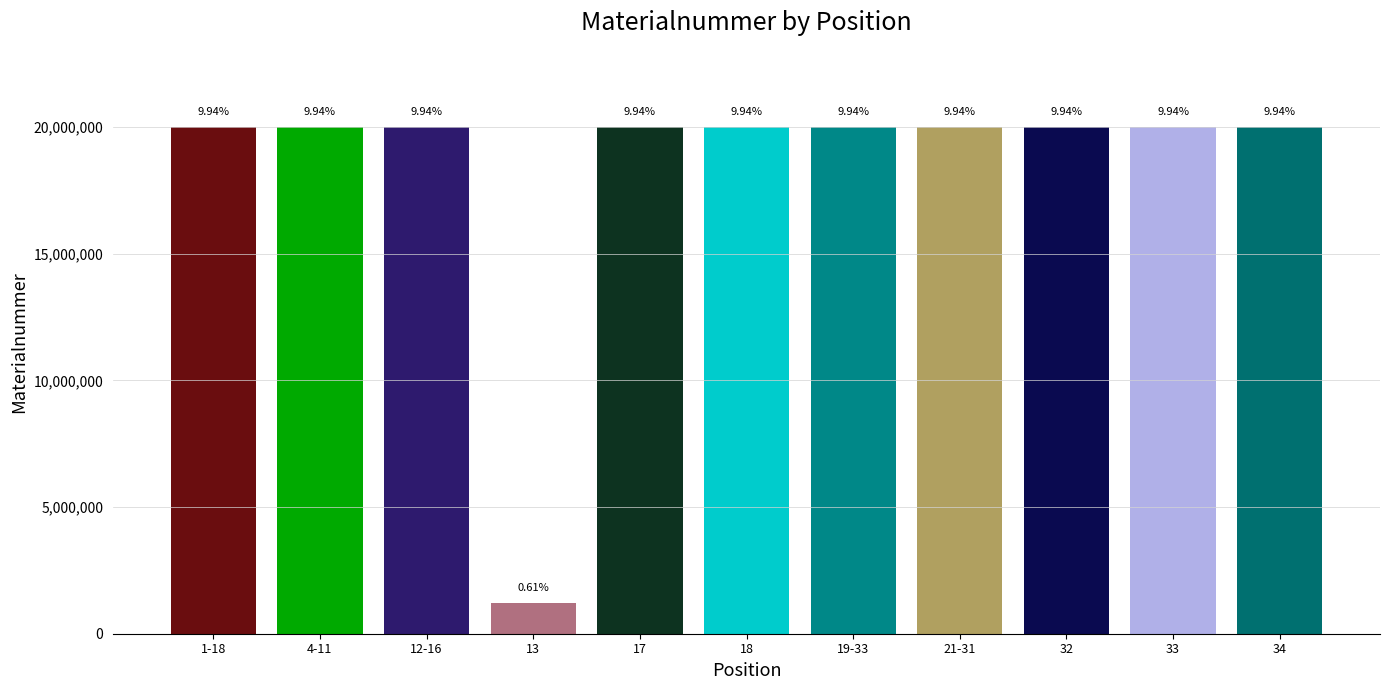

What is the sum of the values at 19-33 and 18?

40005130